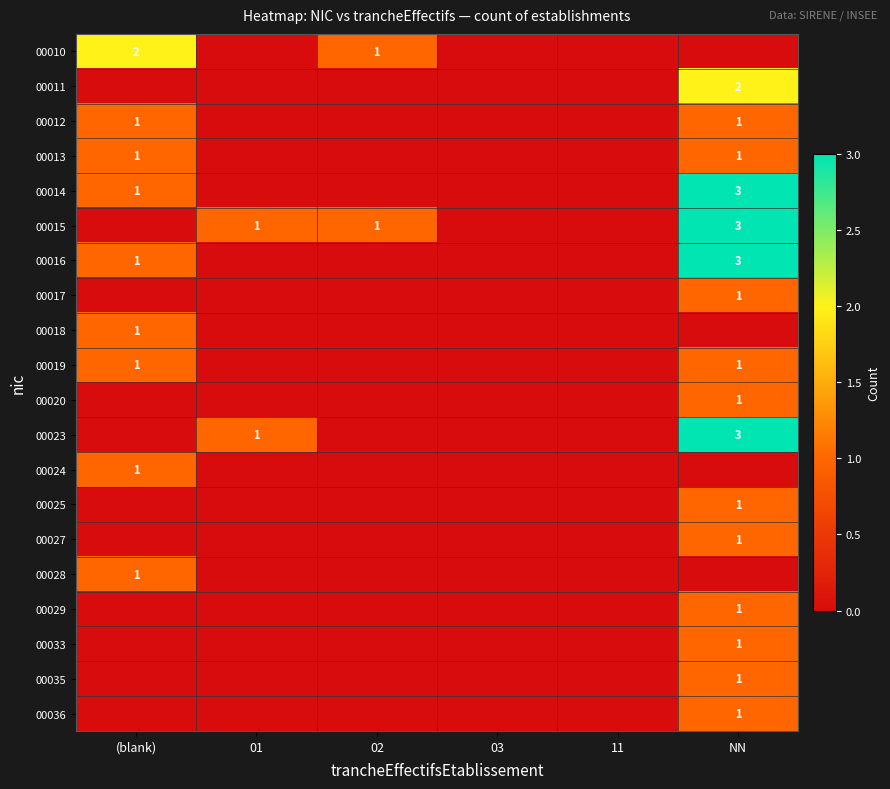

True or false: 00018 has a value of 0 at 11.

True